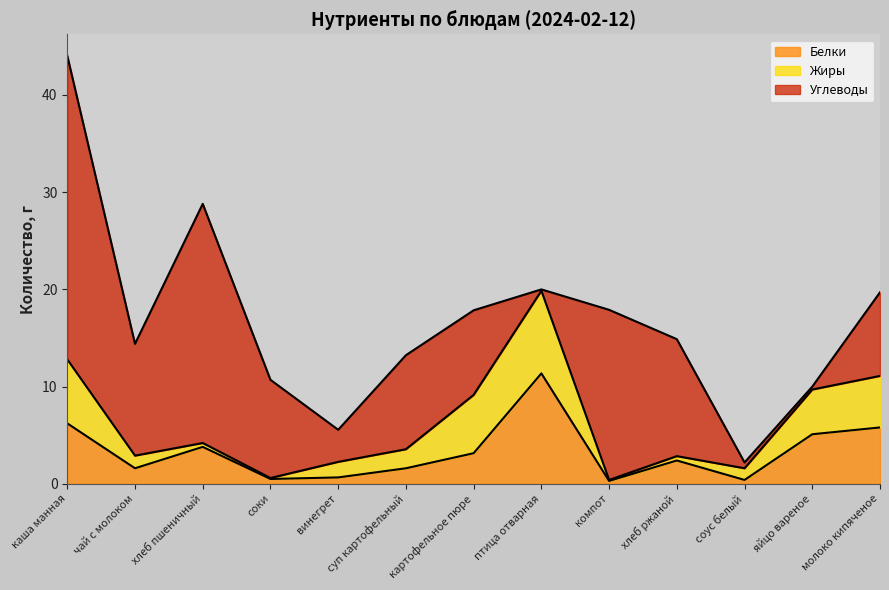

What are all the series names shown in the legend?

Белки, Жиры, Углеводы